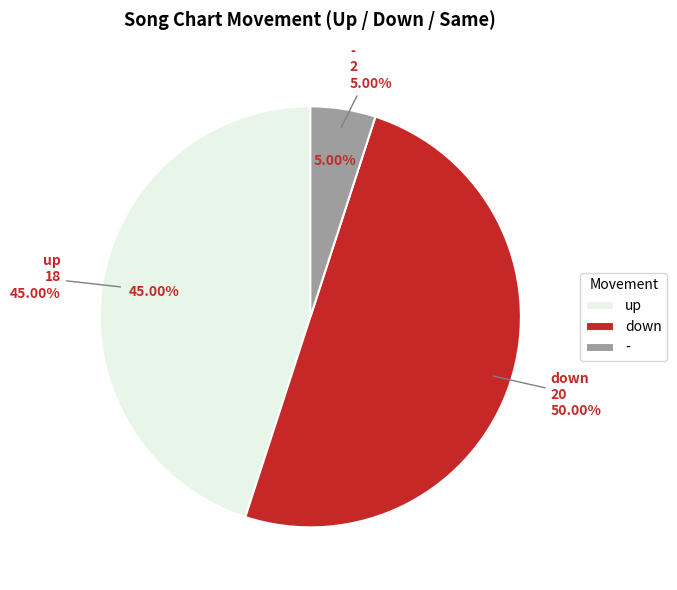

Does any single category account for the majority?

No